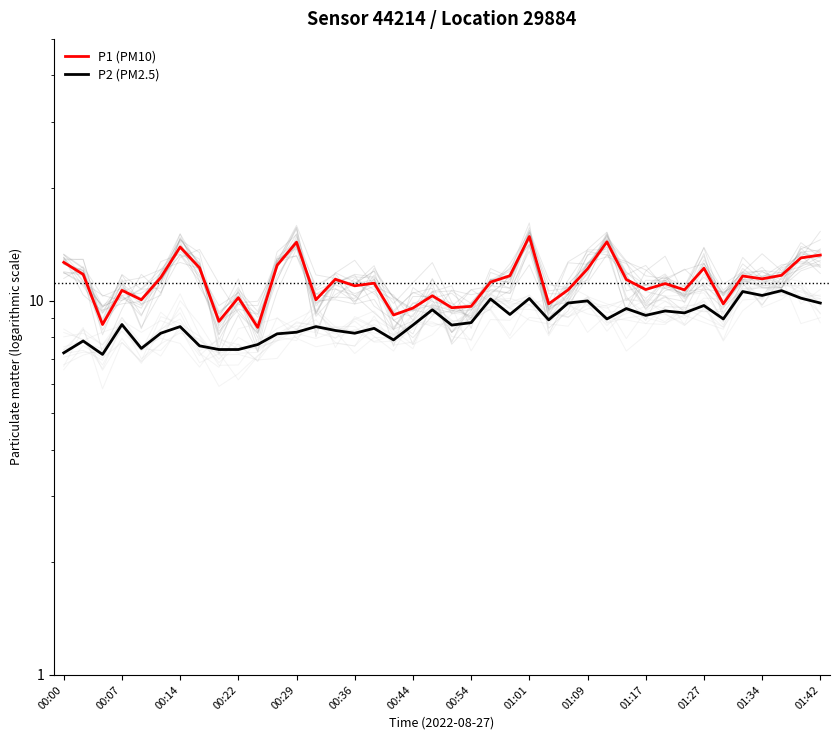

True or false: P1 (PM10) has more than 0 points higher than both neighbors.

True